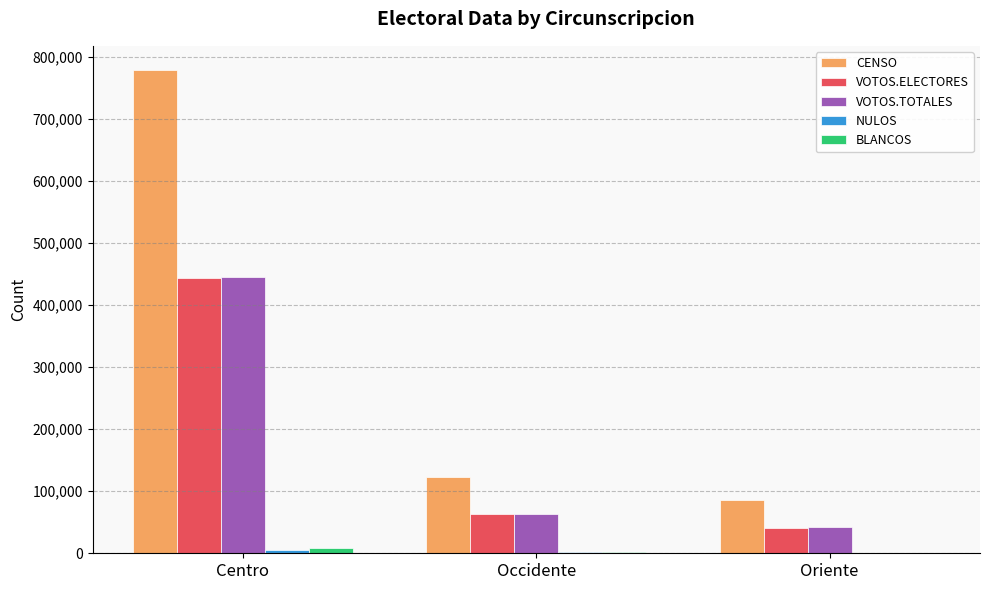

What is the maximum value shown in the chart?

779379